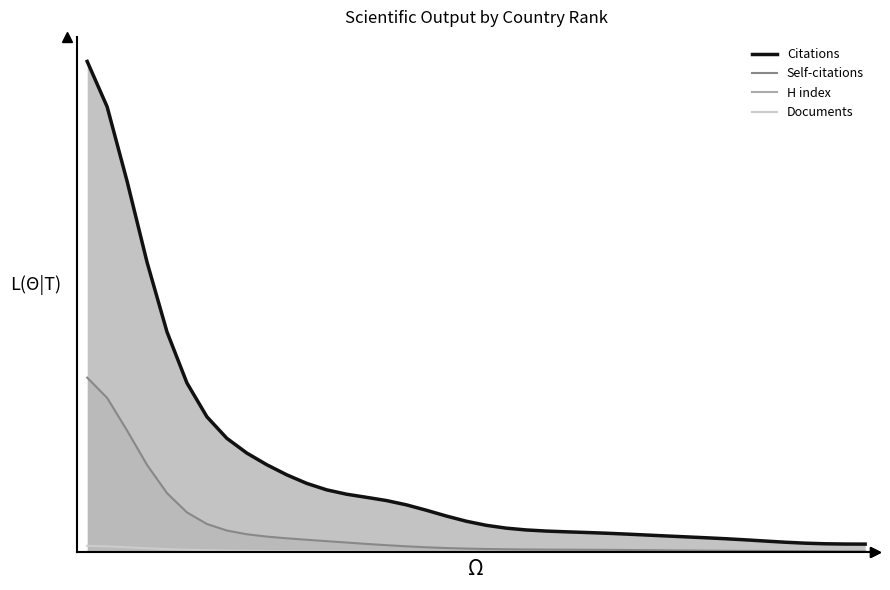

Does the chart display data point markers on the line(s)?

No